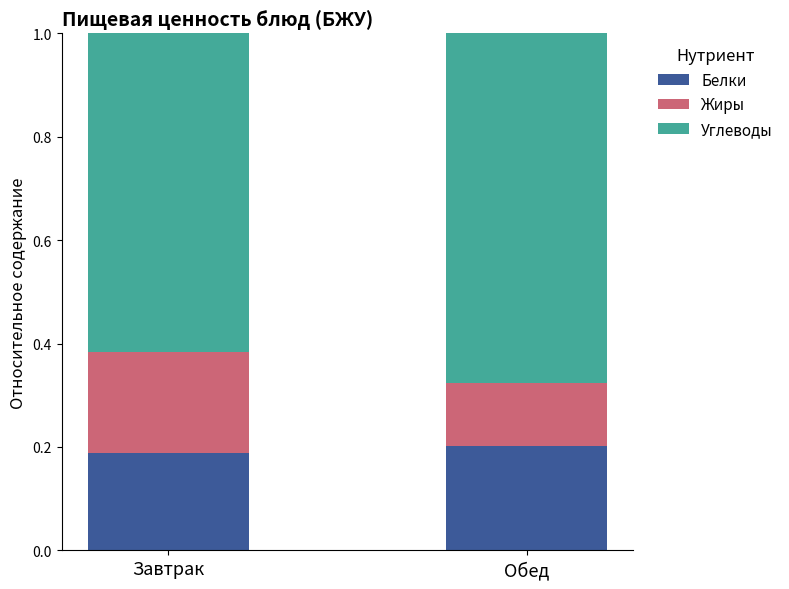

What is the total value across all series at Завтрак?

1.0